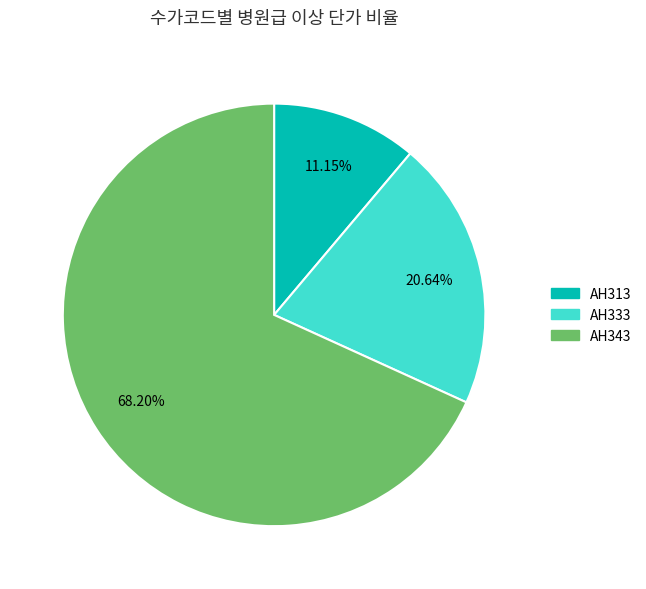

Which has a higher value, AH333 or AH343?

AH343